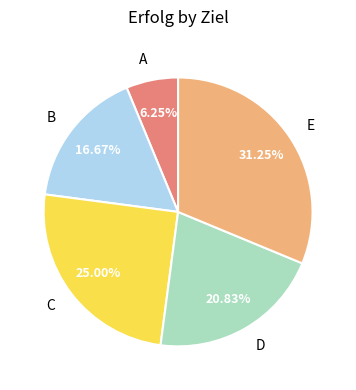

Does any single category account for the majority?

No